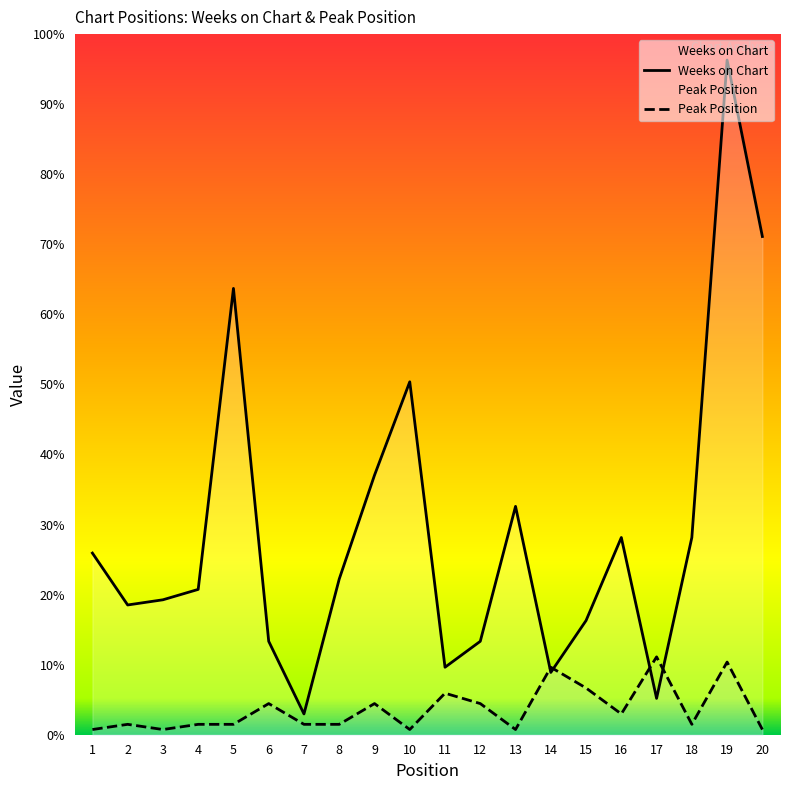

Rank the categories by Peak Position value from lowest to highest.

1, 3, 10, 13, 20, 2, 4, 5, 7, 8, 18, 16, 6, 9, 12, 11, 15, 14, 19, 17